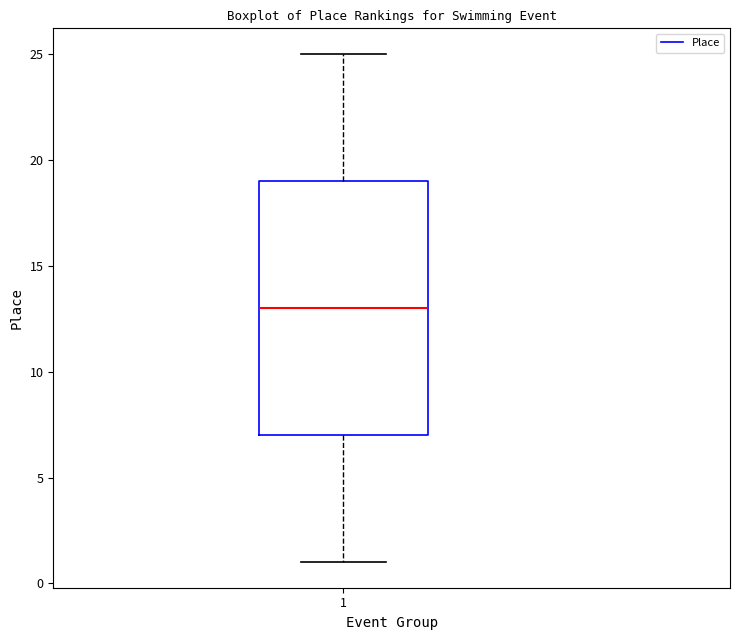

Transcribe this box plot: give where the median line is, the range the box spans, and where the two whiskers end, as read against the y-axis. The values are not printed on the chart, so give them approximately, as read against the axis.

median 13, box 7 to 19, whiskers 1 to 25